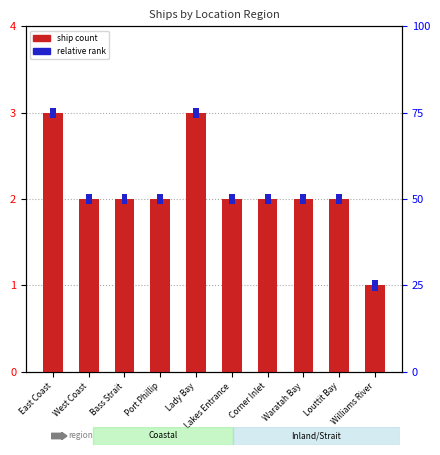

Where is the data nearest to the value 2?

West Coast